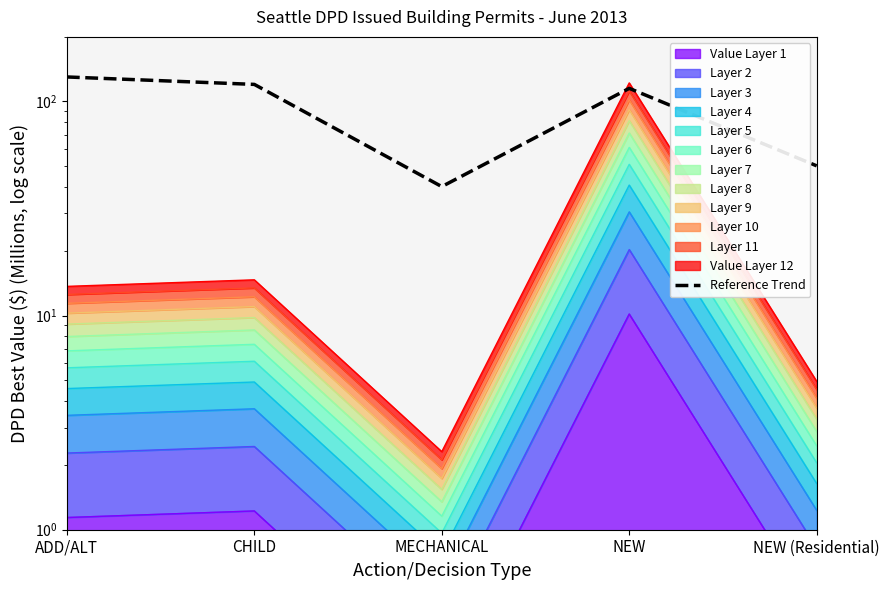

What position from the left is NEW?

4